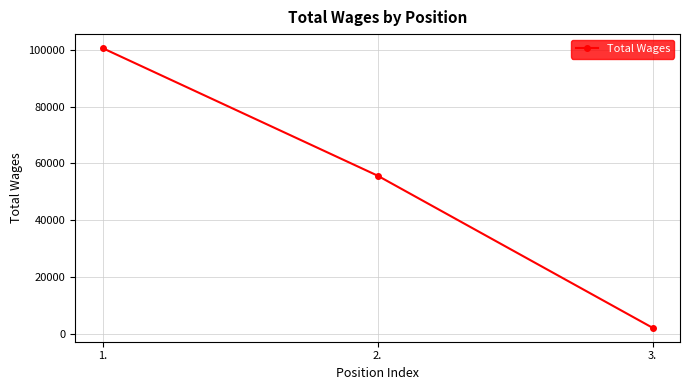

What is the smallest value displayed?

2045